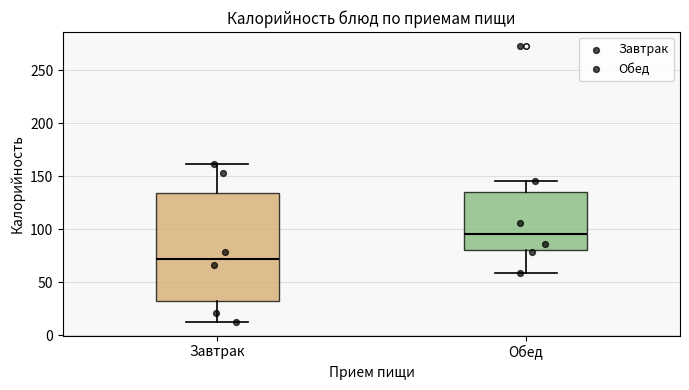

Reading left to right, transcribe this box plot: for each box, give where its median line is, the range the box spans, and where its two whiskers end, as read against the y-axis. The values are not printed on the chart, so give them approximately, as read against the axis.

Завтрак: median 70, box 35 to 135, whiskers 15 to 160
Обед: median 95, box 80 to 135, whiskers 60 to 145